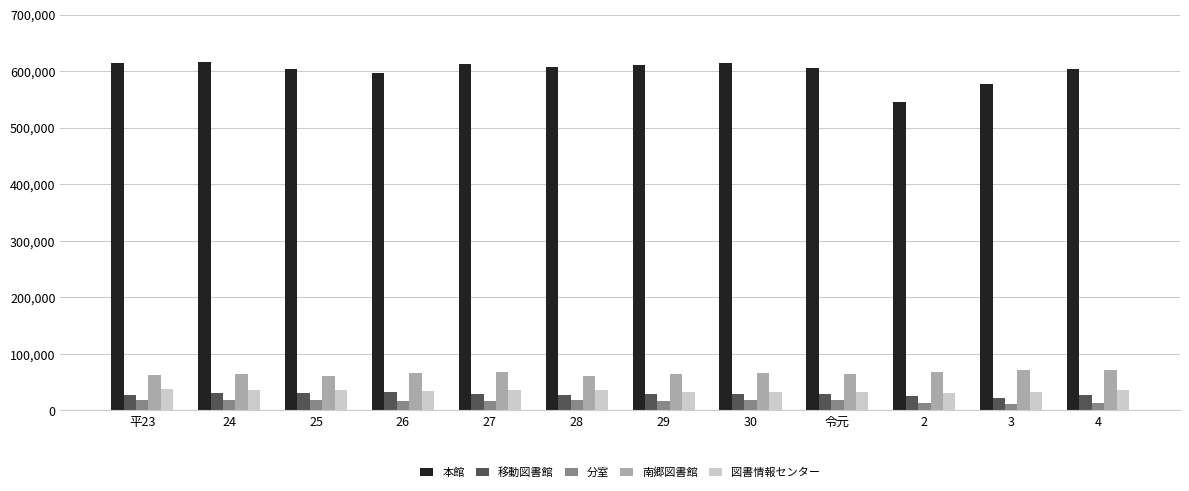

Does the chart contain any negative values?

No